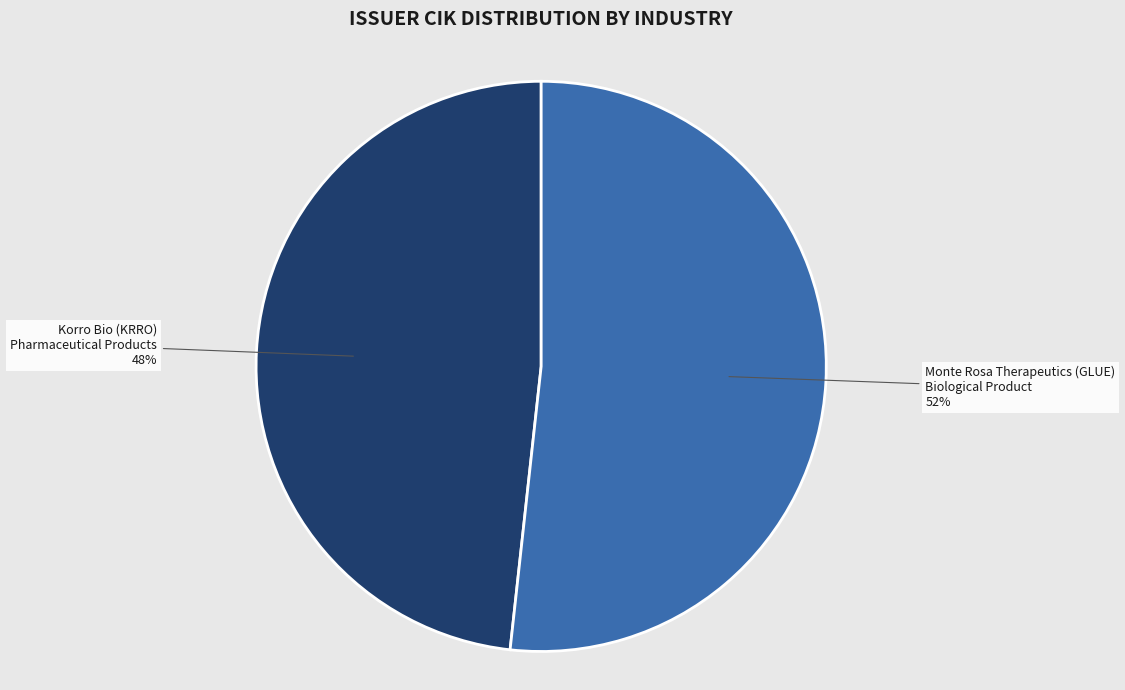

Is it true that Korro Bio (KRRO) Pharmaceutical Products is 63% of the pie?

False